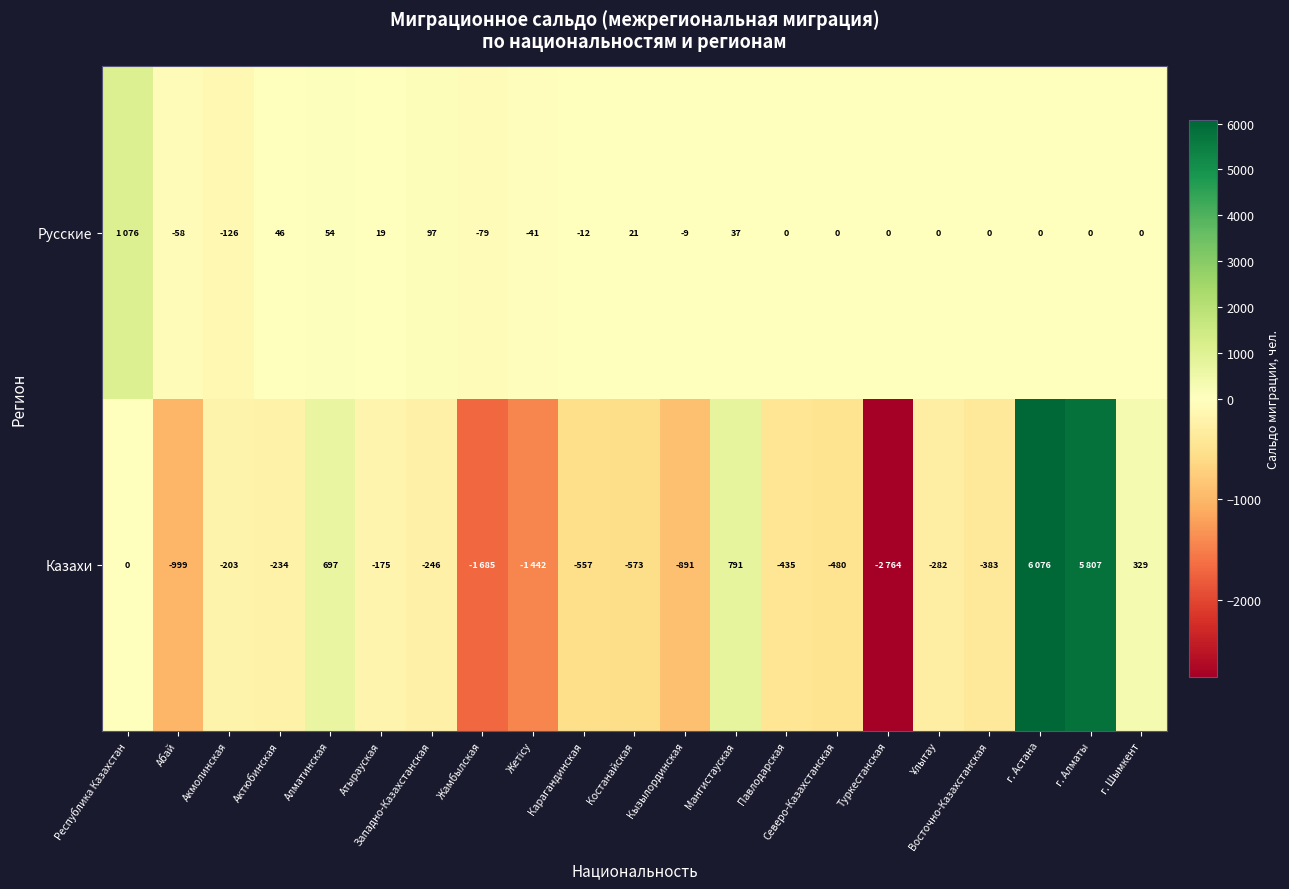

Is it true that Русские equals 97 at Западно-Казахстанская?

True